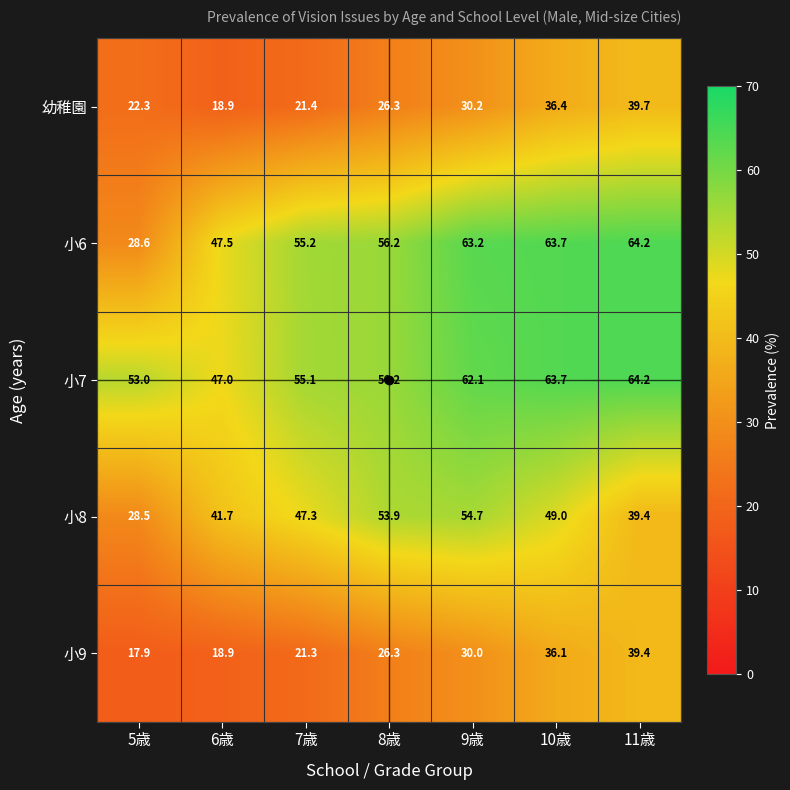

At which category is the sum across all series the highest?

10歳